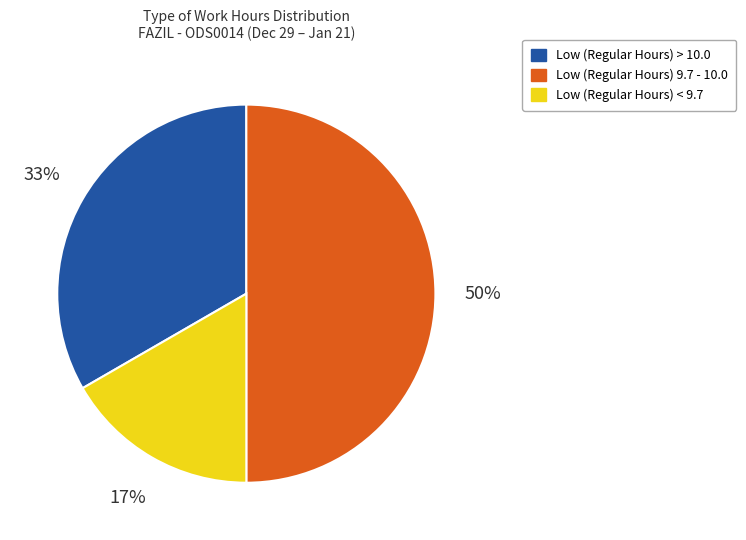

To the nearest percent, what is the average slice percentage?

33%